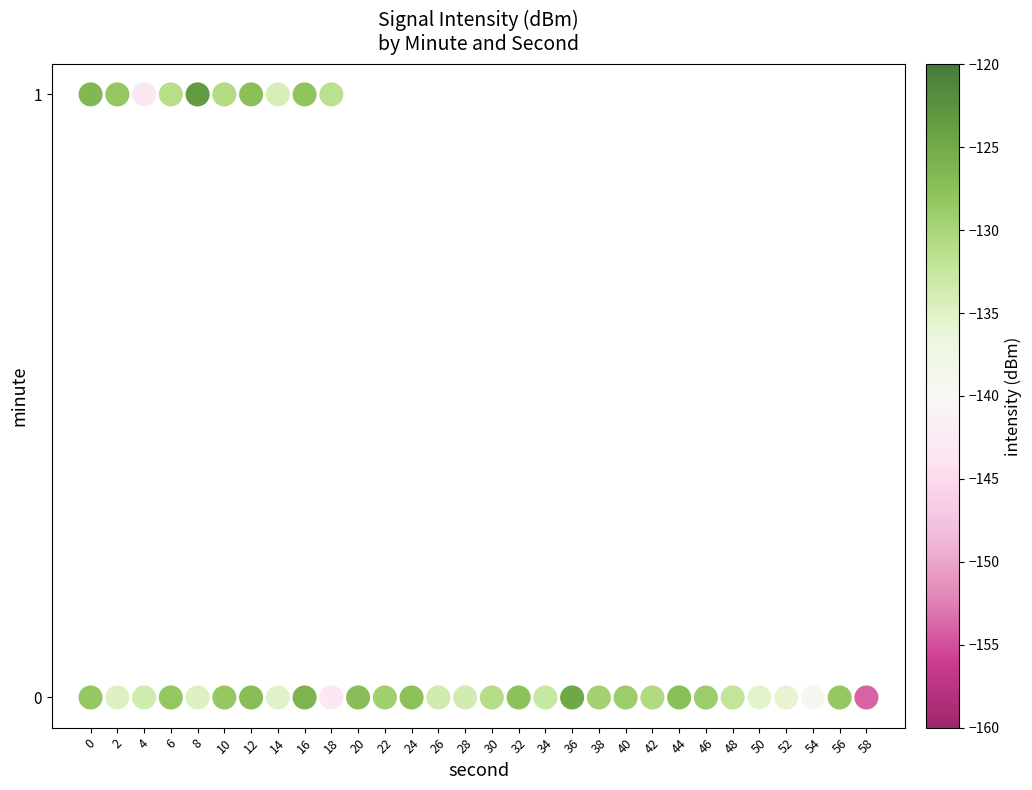

What is the range of X values (max minus min)?

58